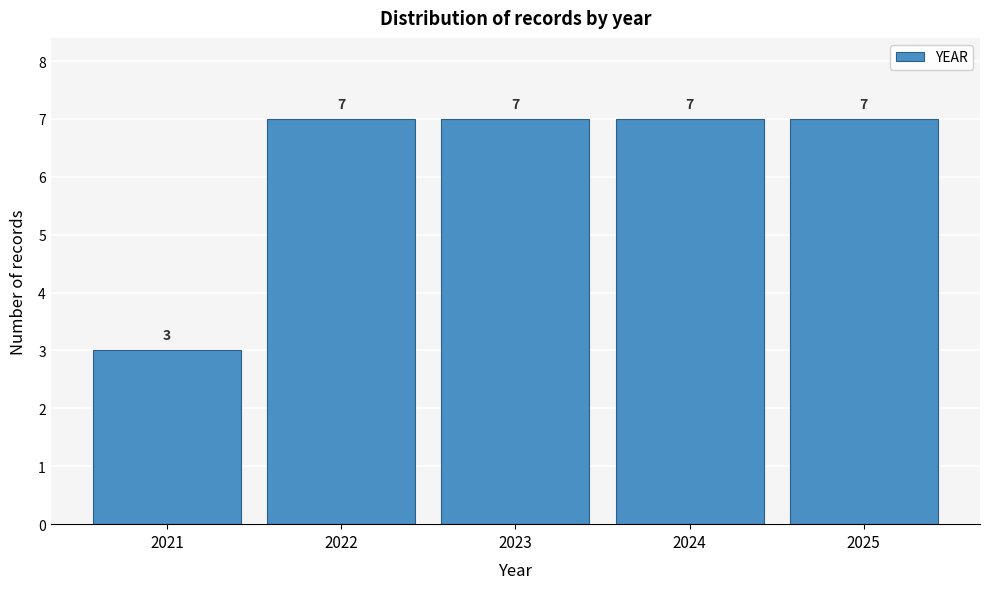

Reading right to left, what are all the values shown in this chart?

7	7	7	7	3